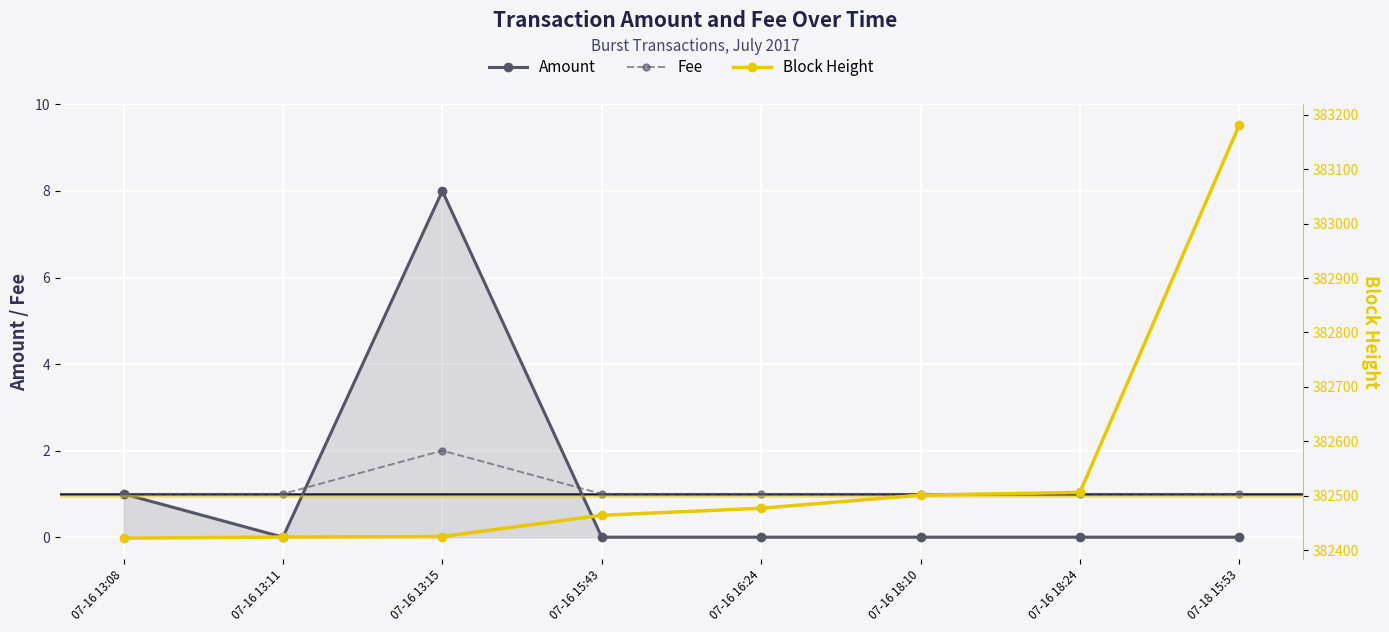

The value of Block Height at 07-16 15:43 is 382464. True or false?

True